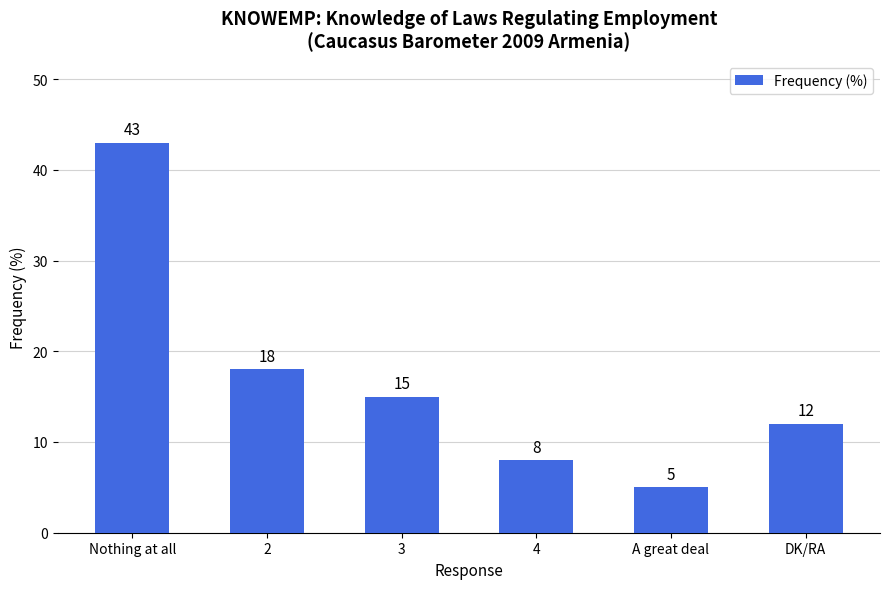

Reading right to left, transcribe all the data shown in this chart.

DK/RA=12	A great deal=5	4=8	3=15	2=18	Nothing at all=43